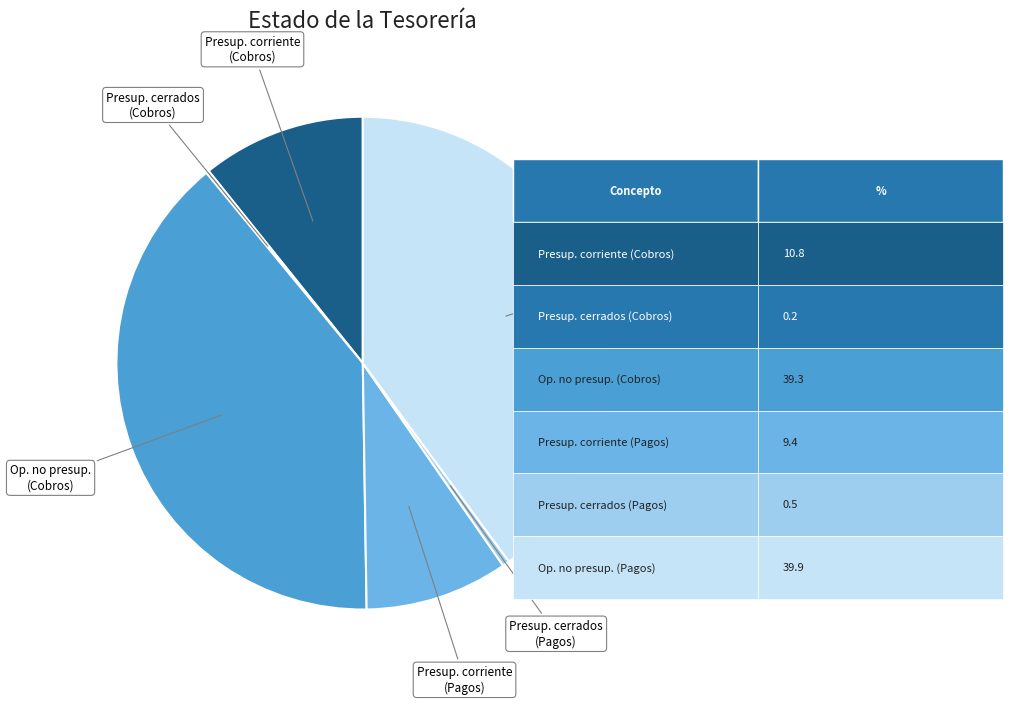

Does any single category account for the majority?

No